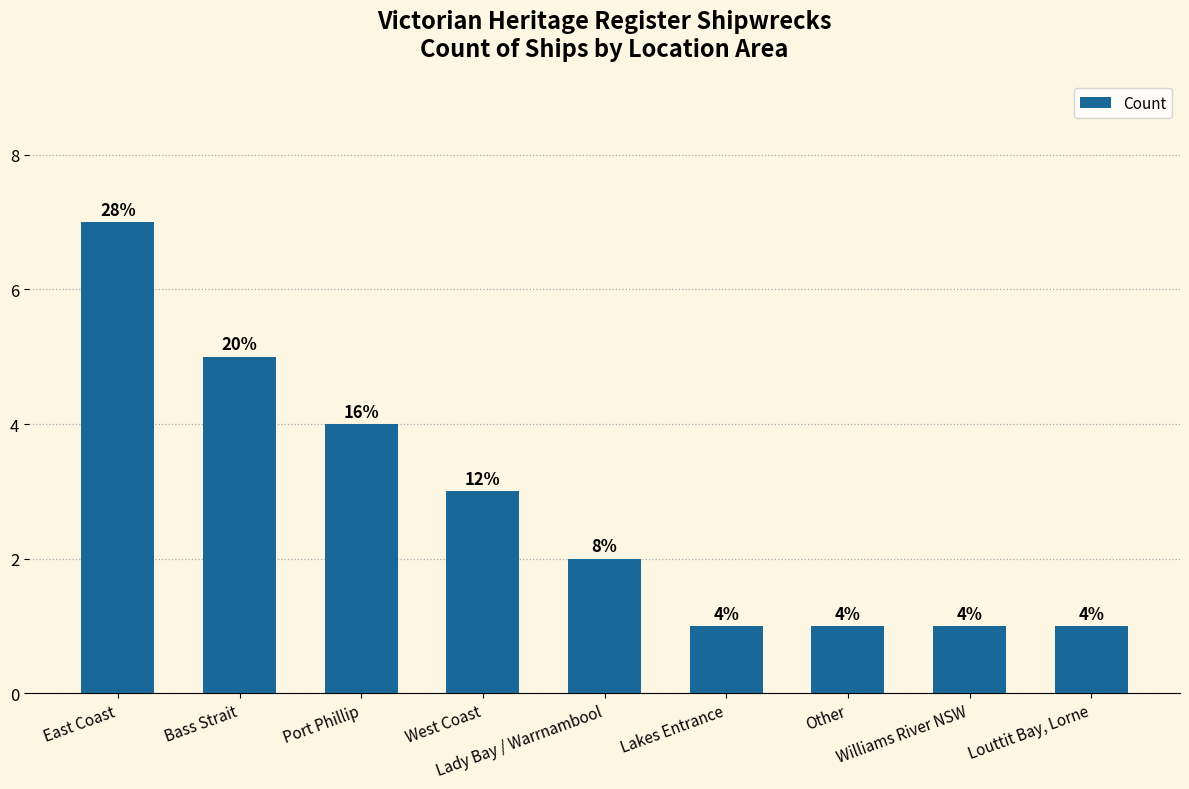

Are the bars horizontal?

No